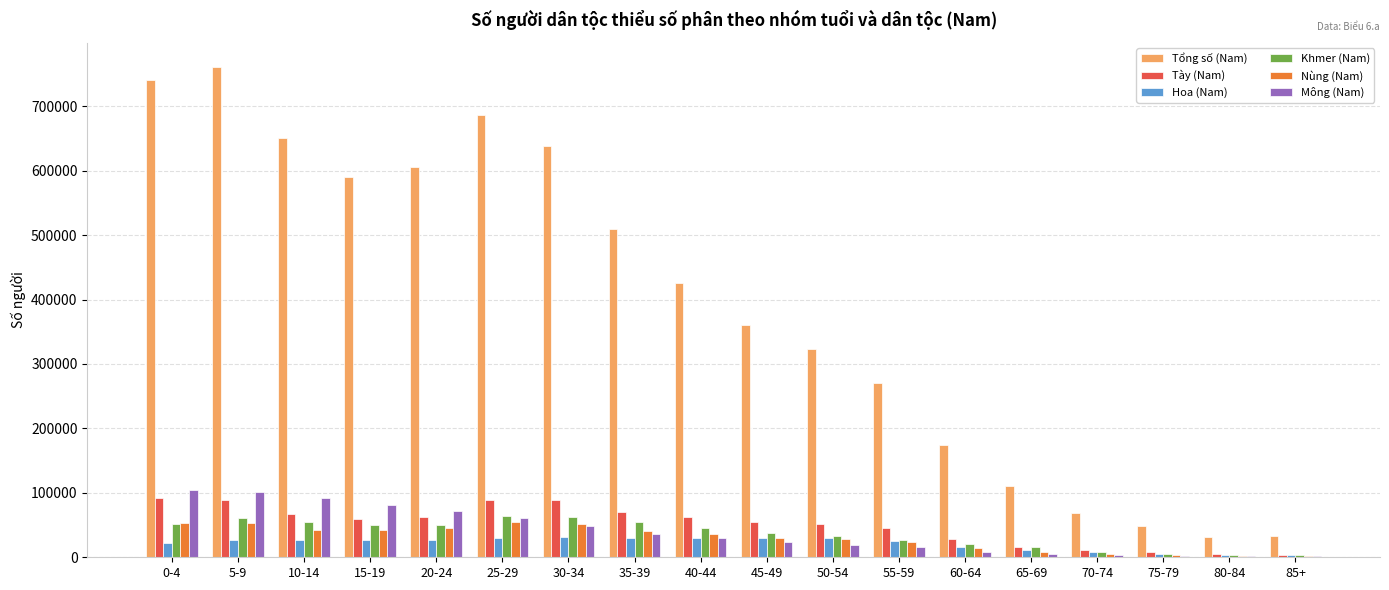

Which series changed the most between 10-14 and 65-69?

Tổng số (Nam)